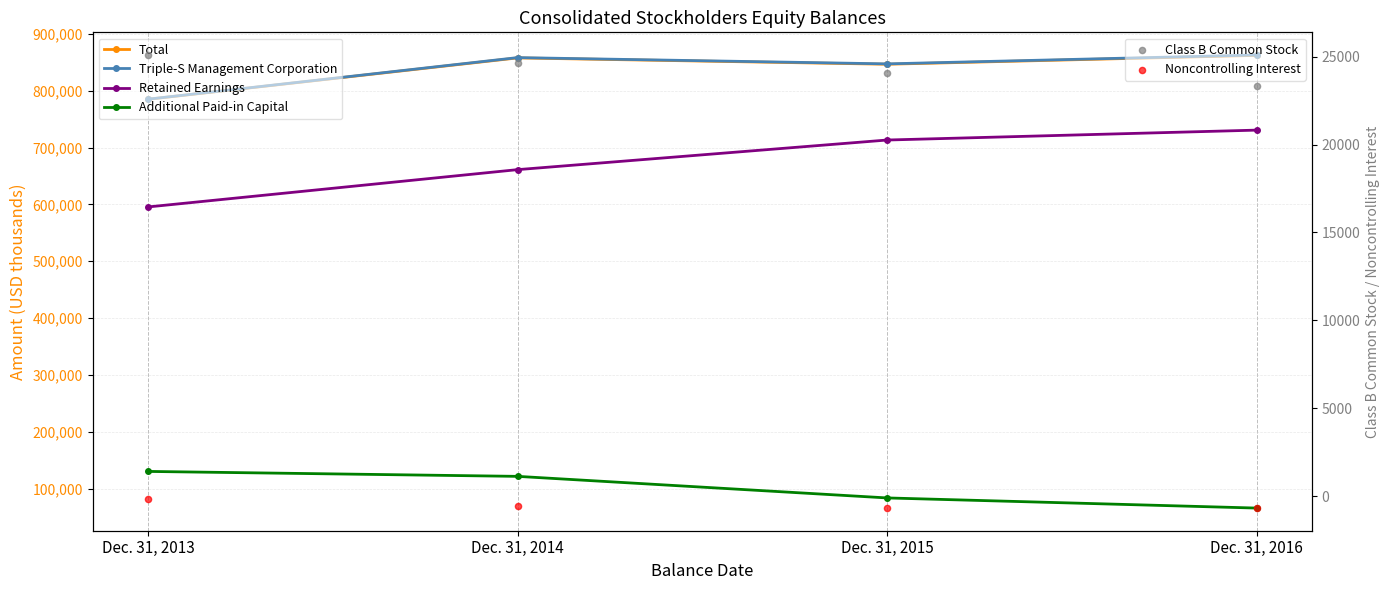

Which series contains the highest Y value?

Triple-S Management Corporation